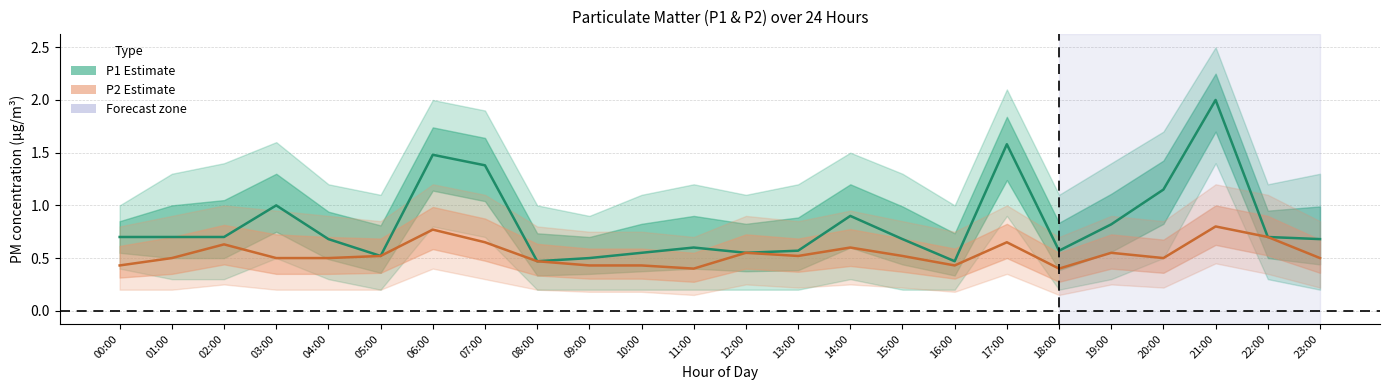

Does the chart have visible grid lines?

Yes